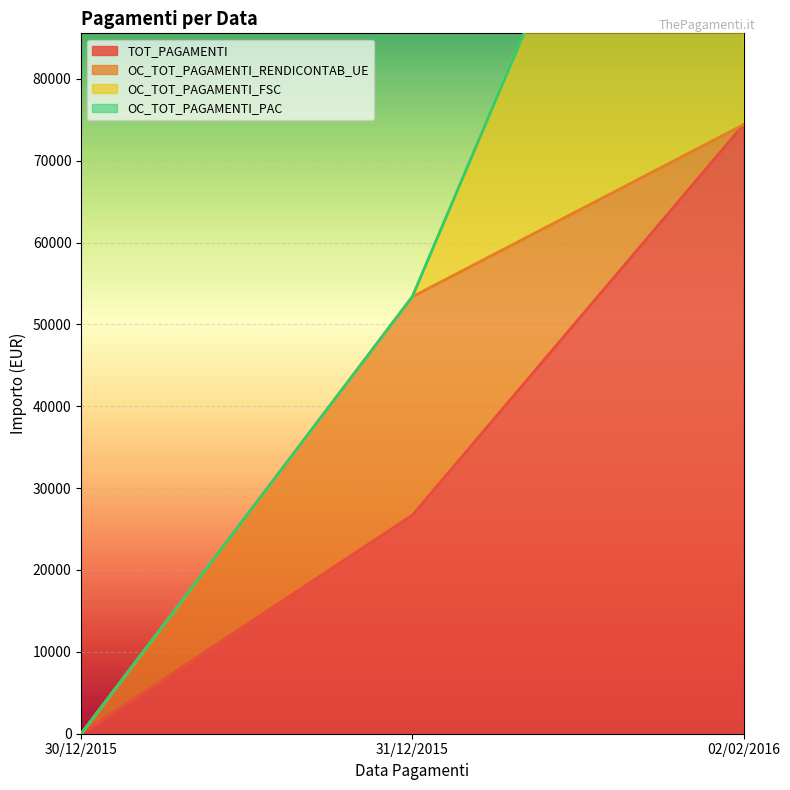

The TOT_PAGAMENTI series shows 0.0 at 30/12/2015. True or false?

True